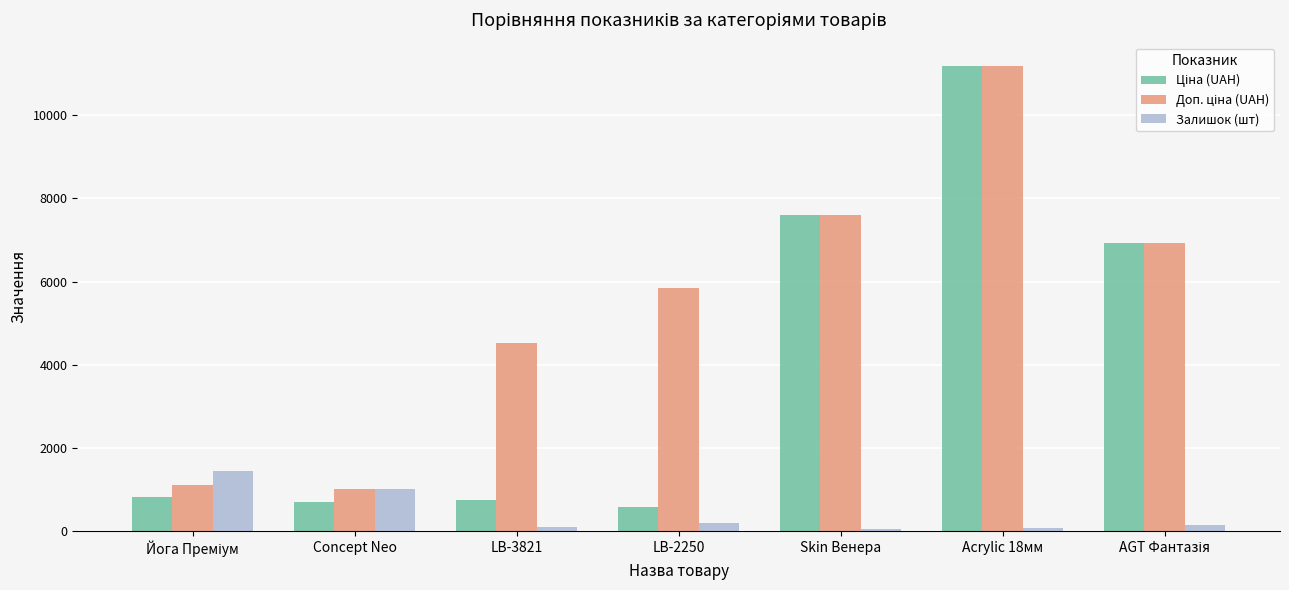

What is the difference between the maximum and minimum values in the Залишок (шт) series?

1416.0